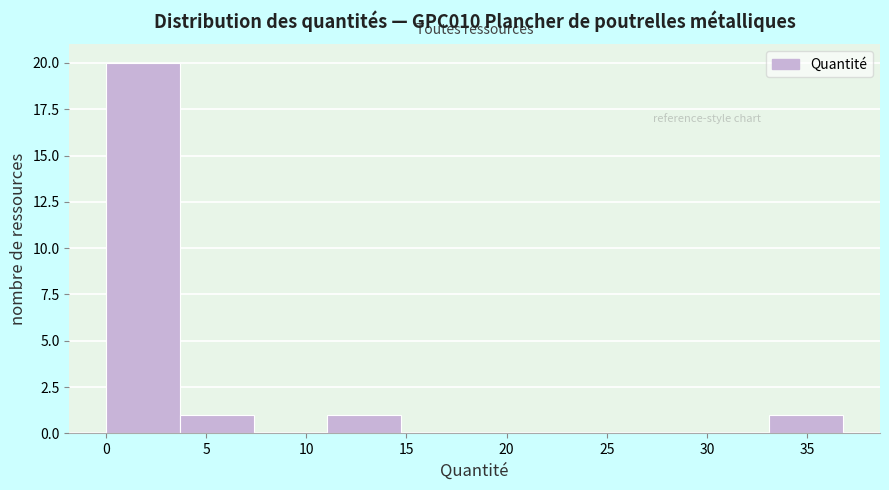

Reading left to right, transcribe this chart: for each bar, give the range it covers on the x-axis and its height. Neither the bar edges nor the heights are printed on the chart, so give them approximately, as read against the axes.

0.0 to 3.5: 20
3.5 to 7.5: 1
7.5 to 11.0: 0
11.0 to 14.5: 1
14.5 to 18.5: 0
18.5 to 22.0: 0
22.0 to 26.0: 0
26.0 to 29.5: 0
29.5 to 33.0: 0
33.0 to 37.0: 1